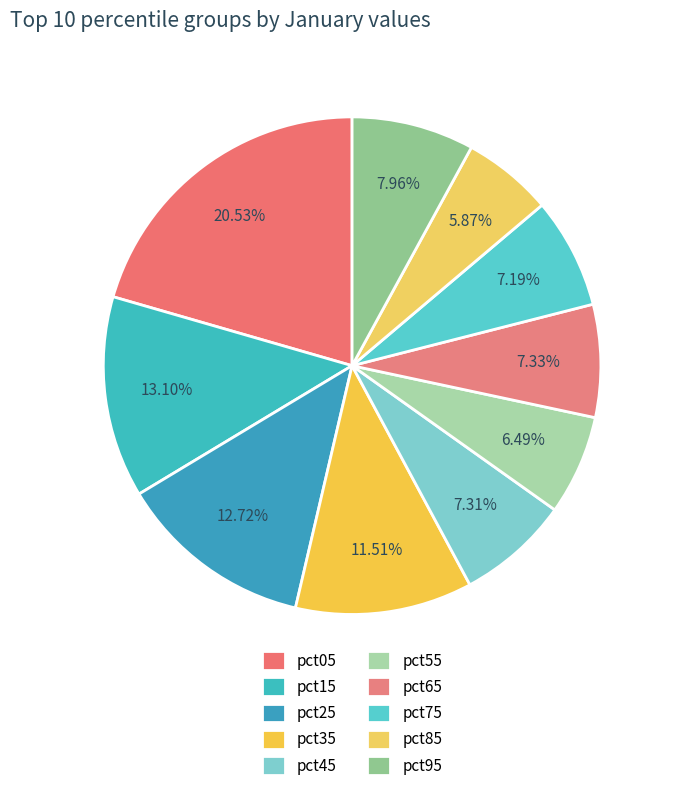

Which category has the smallest portion of the pie?

pct85